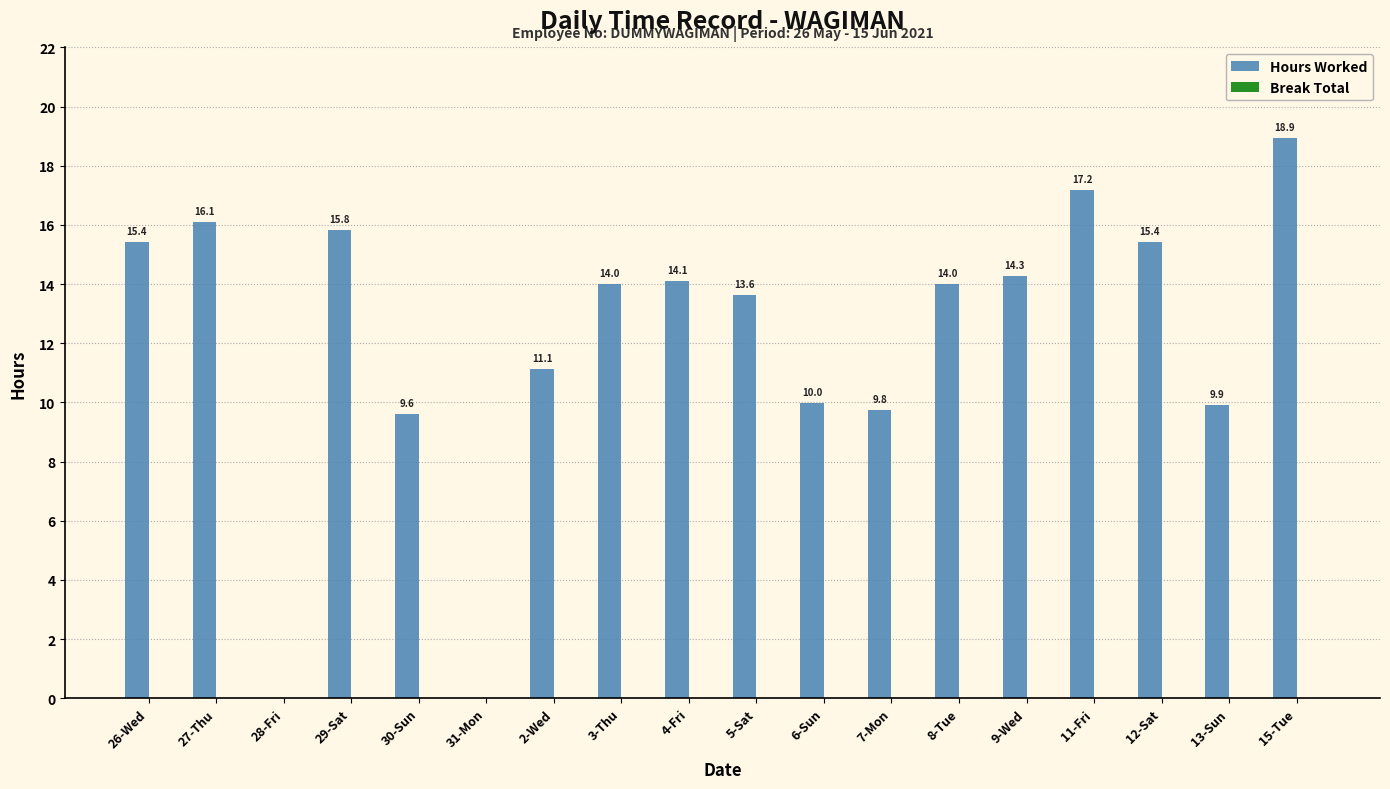

What is the greatest value displayed?

18.9